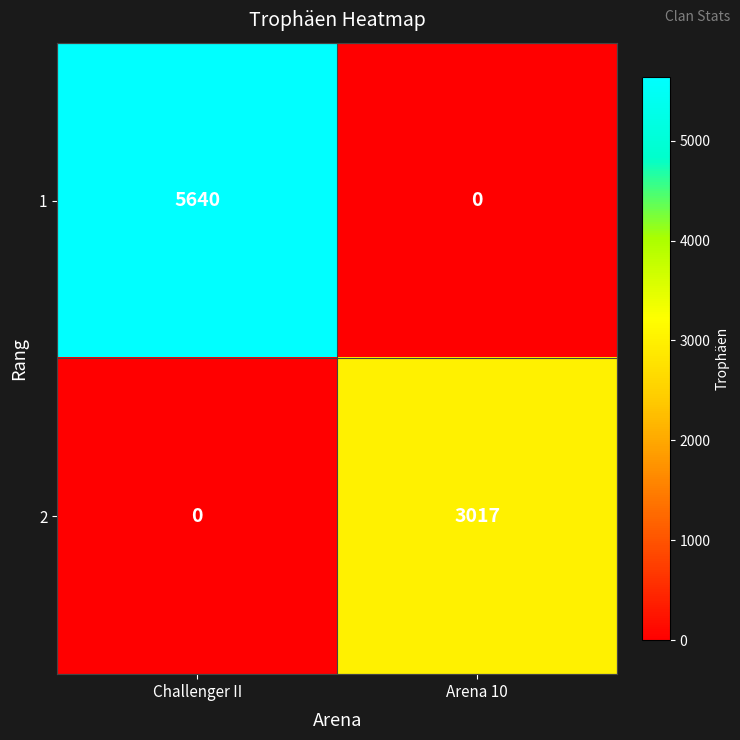

What is the sum of the 1 values at Arena 10 and Challenger II?

5640